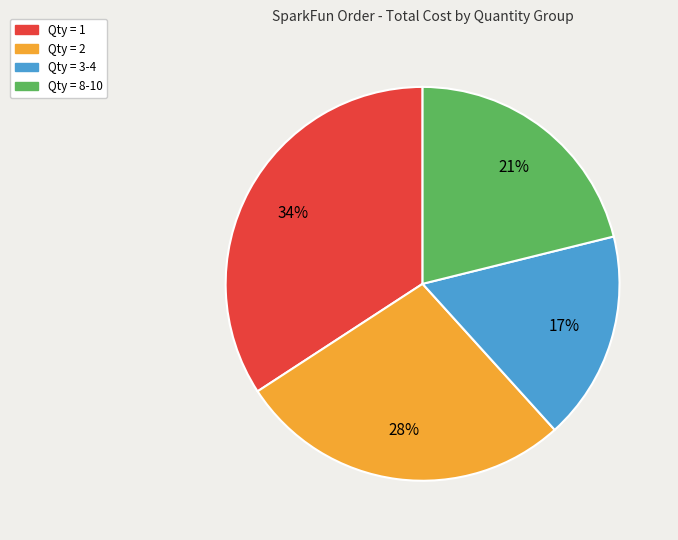

Is there a majority slice in this chart?

No